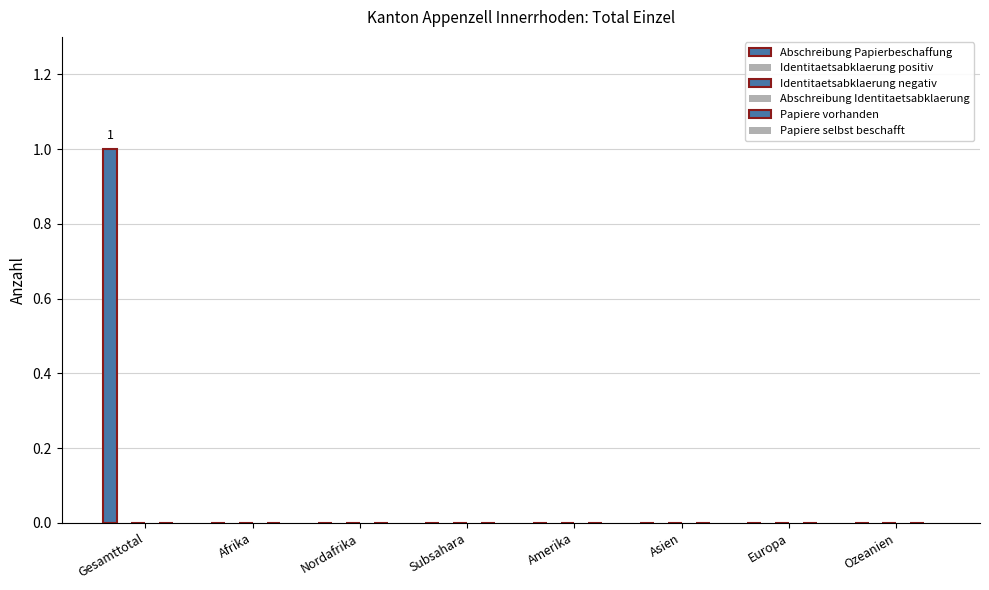

How many series are shown in this chart?

1